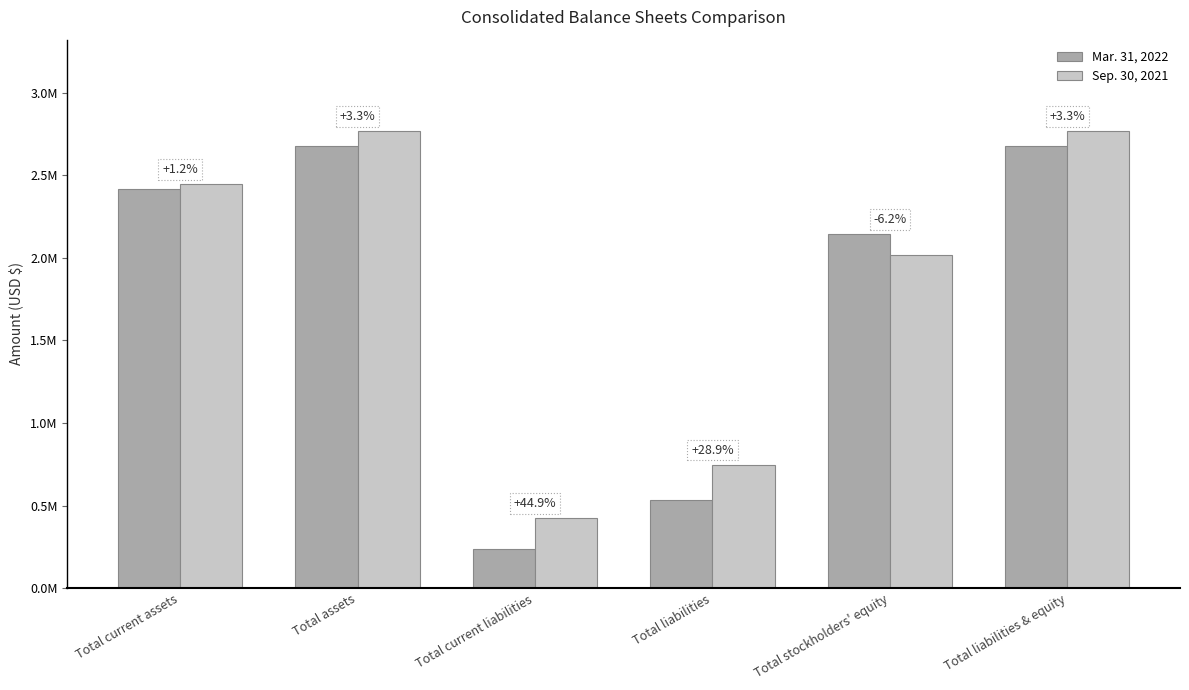

What is the difference between the highest and lowest values at Total assets?

91596